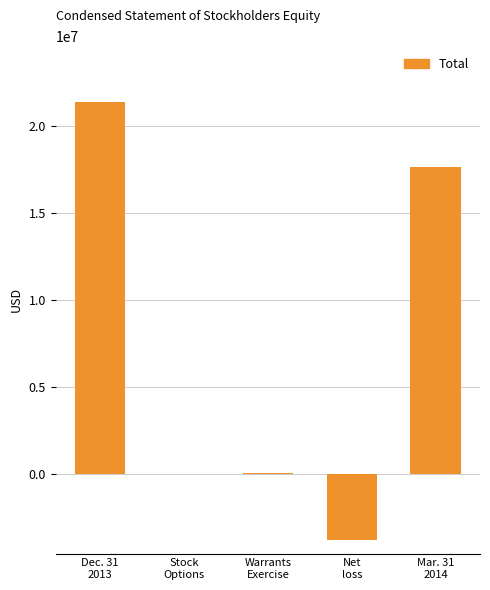

Are the bars horizontal?

No